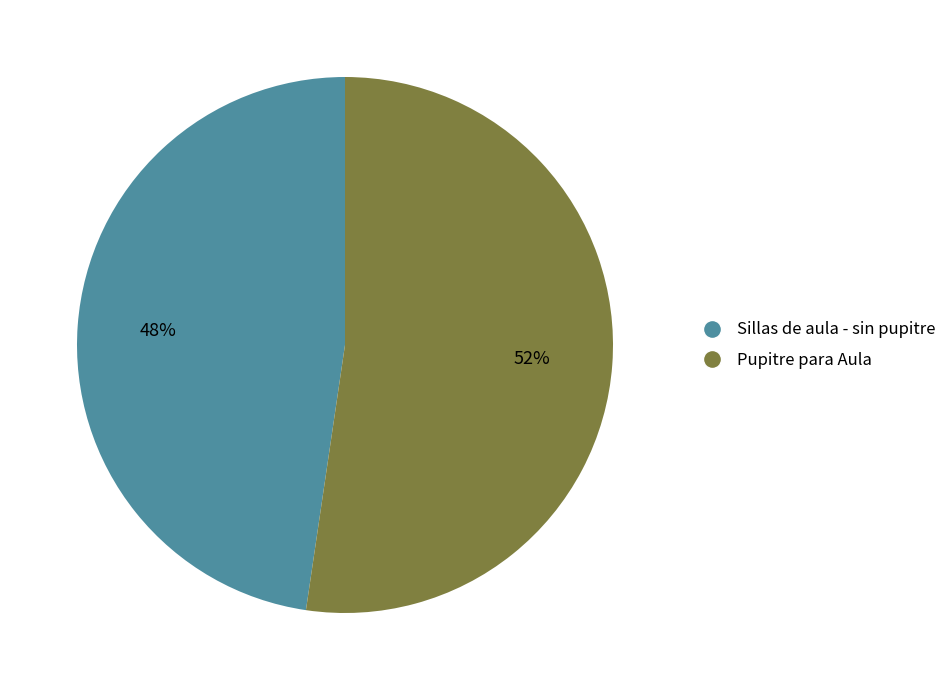

Rank the categories by value from highest to lowest.

Pupitre para Aula, Sillas de aula - sin pupitre